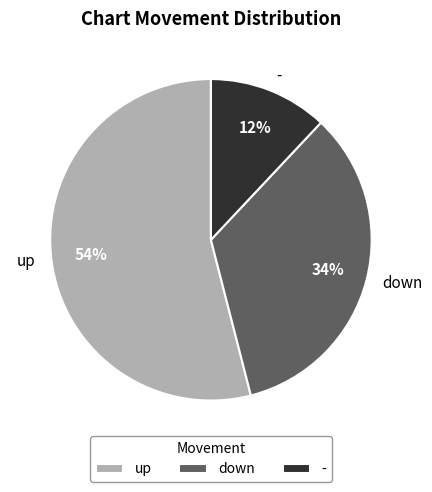

Is there any slice that represents more than half of the pie?

Yes